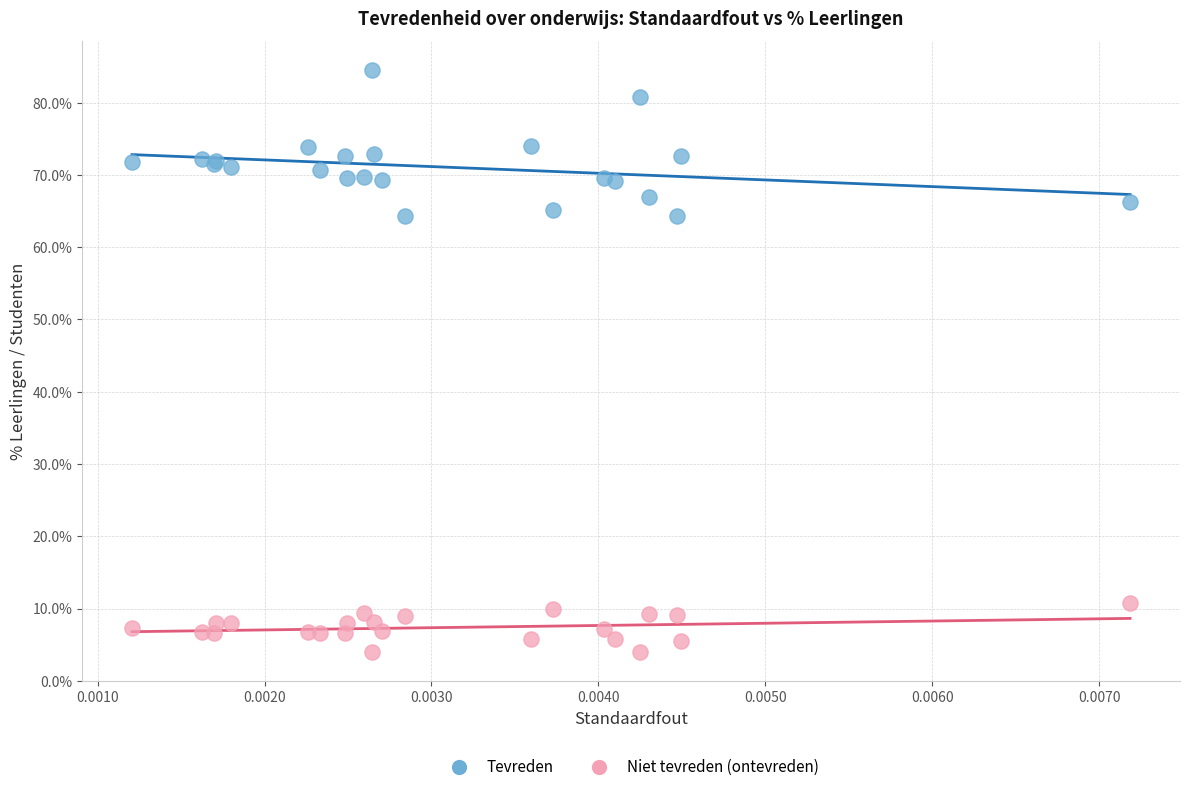

Which series reaches the minimum Y coordinate?

Niet tevreden (ontevreden)